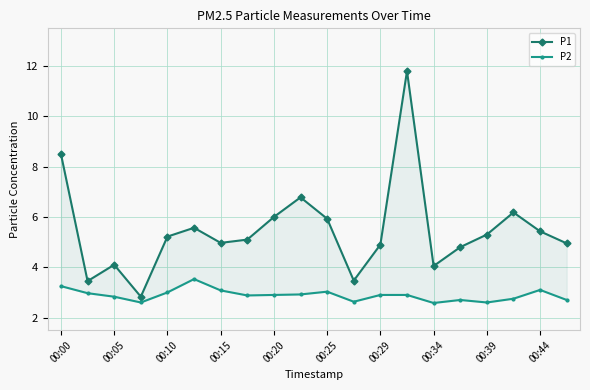

What is the minimum value for P2?

2.6